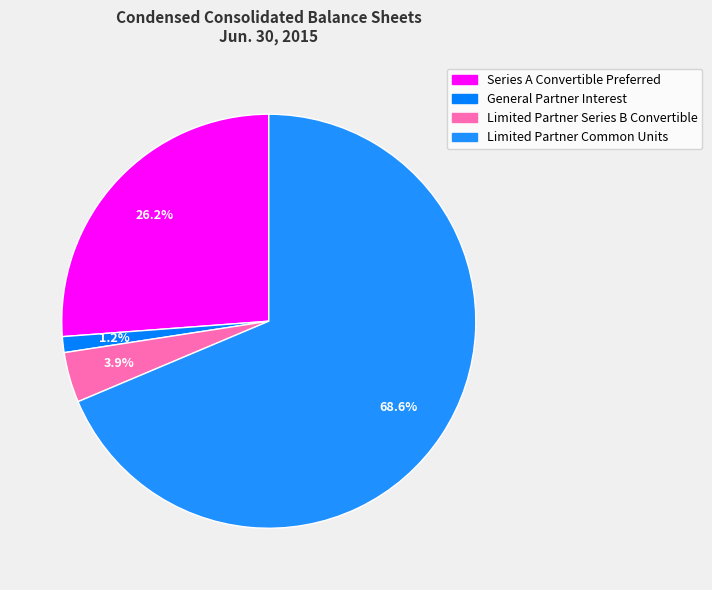

To the nearest percent, what is the difference between the largest and smallest slice percentages?

67%